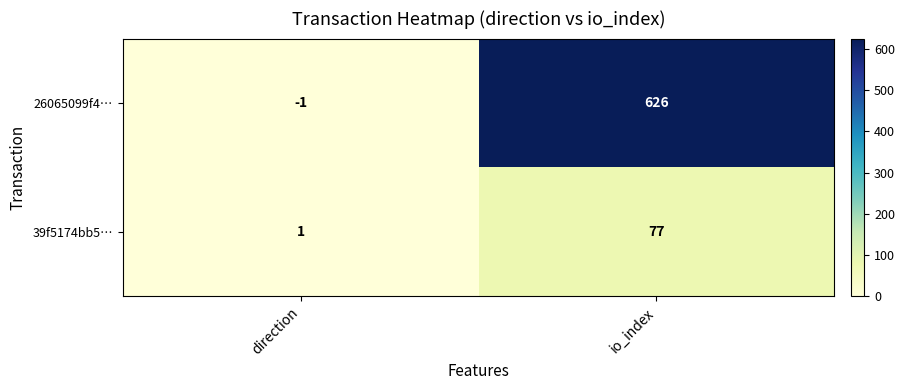

How many values in 26065099f4… are below zero?

1